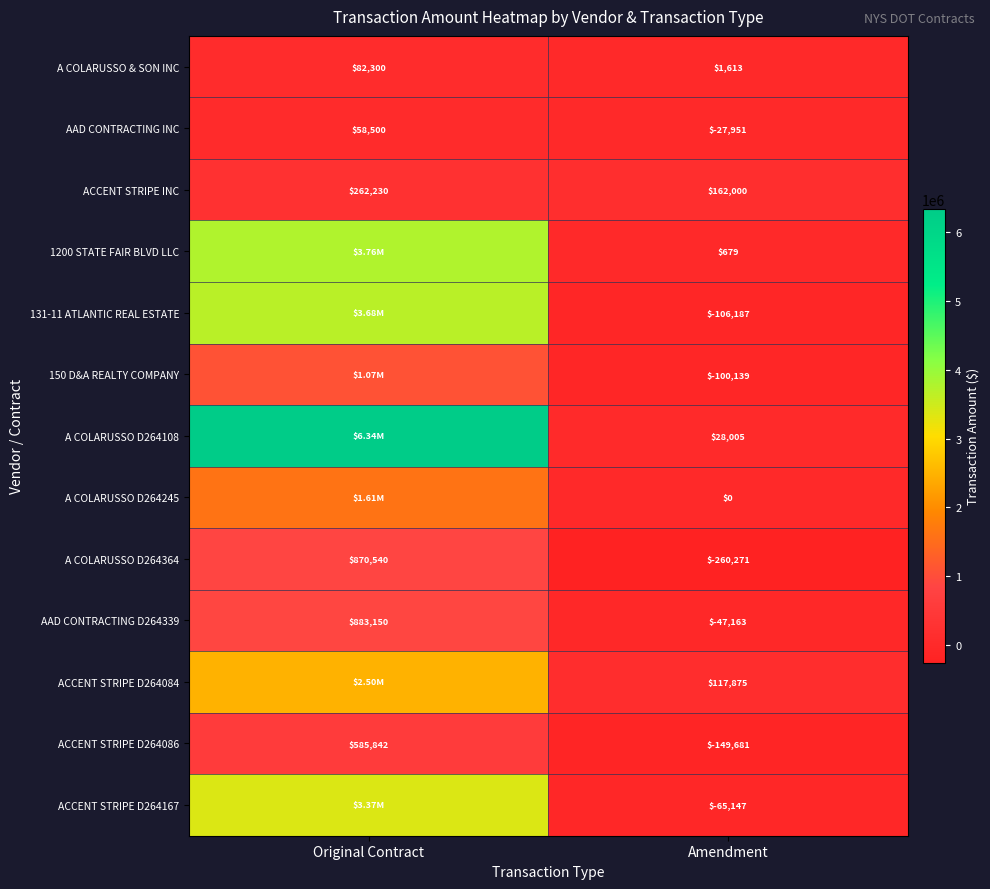

Rank the categories by A COLARUSSO D264364 value from highest to lowest.

Original Contract, Amendment